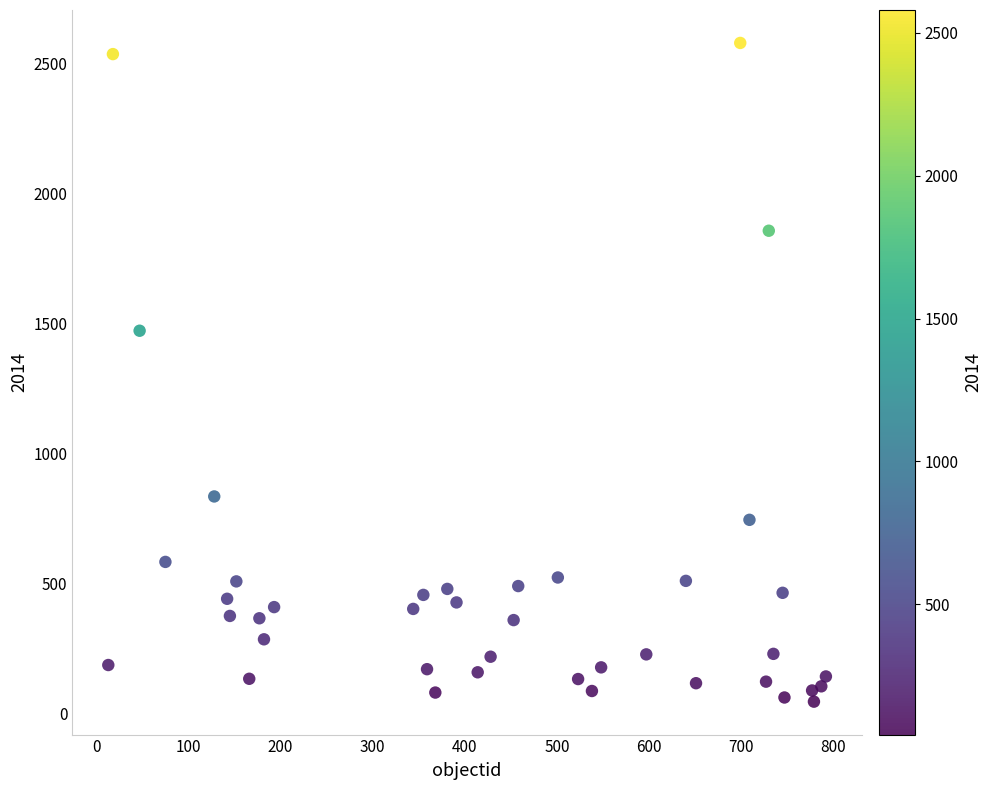

What Y value in the scatter plot is closest to 1312?

1472